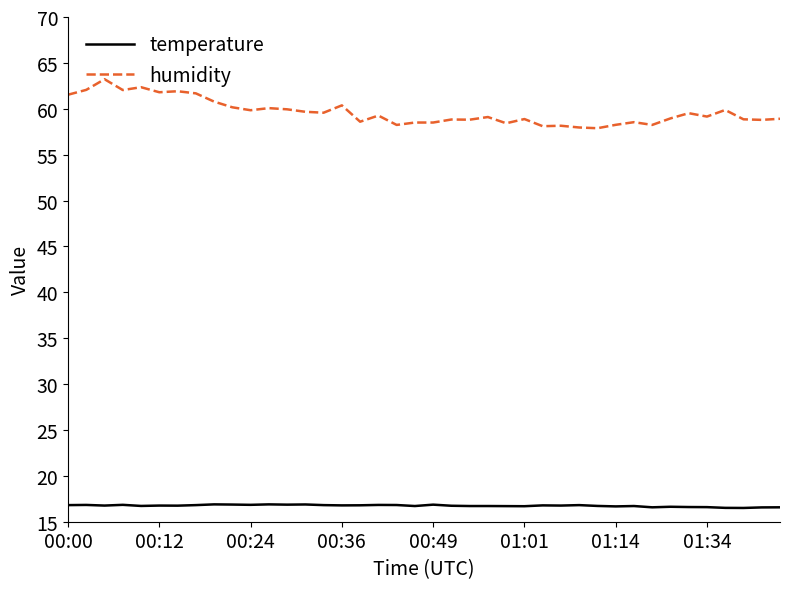

True or false: temperature and humidity cross at least once.

False